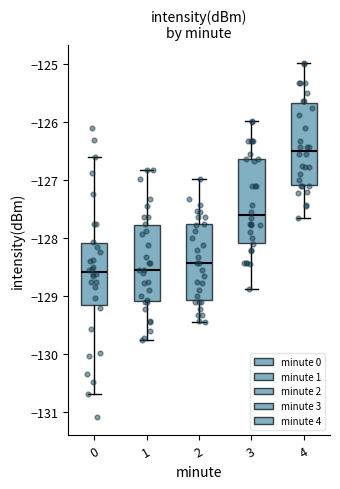

Reading left to right, read every box against the y-axis: the position of its median line, the range the box covers, and the ends of its whiskers. The values are not printed on the chart, so give them approximately, as read against the axis.

0: median -128.6, box -129.2 to -128.1, whiskers -130.7 to -126.6
1: median -128.6, box -129.1 to -127.8, whiskers -129.8 to -126.8
2: median -128.4, box -129.1 to -127.8, whiskers -129.5 to -127.0
3: median -127.6, box -128.1 to -126.6, whiskers -128.9 to -126.0
4: median -126.5, box -127.1 to -125.7, whiskers -127.7 to -125.0